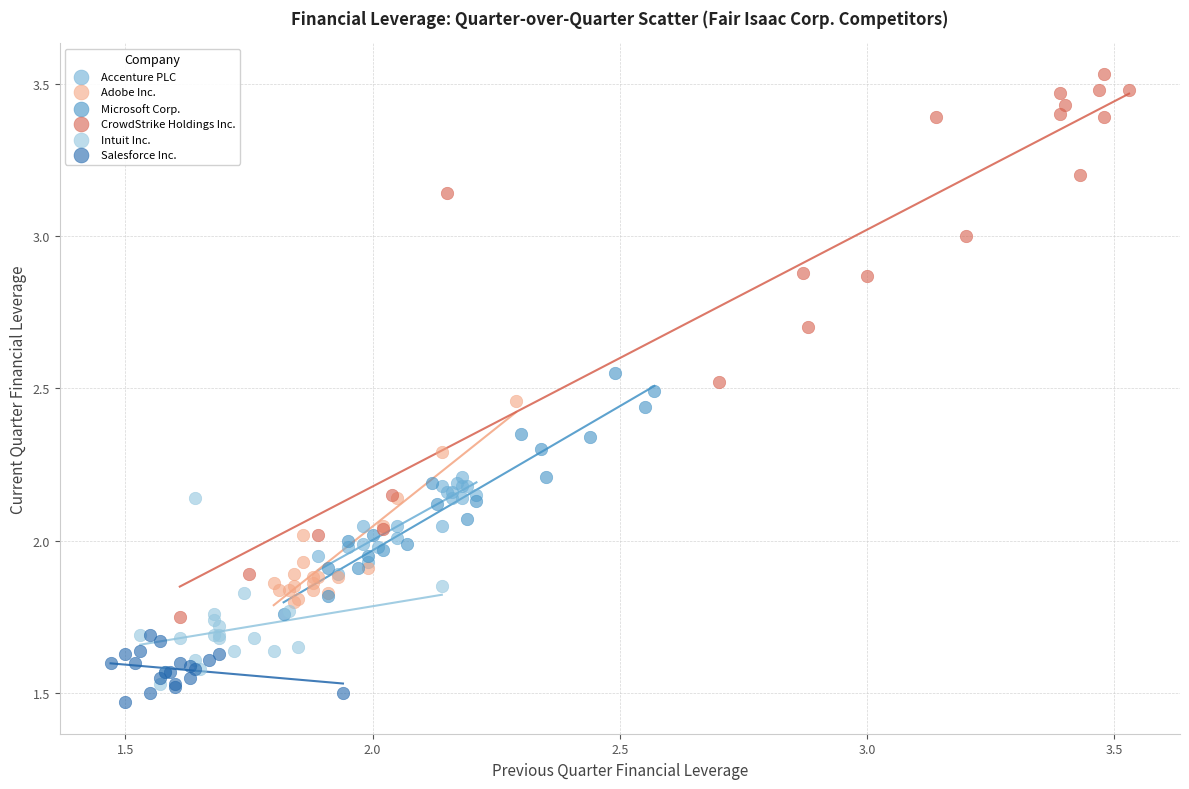

Which series reaches the maximum Y coordinate?

CrowdStrike Holdings Inc.